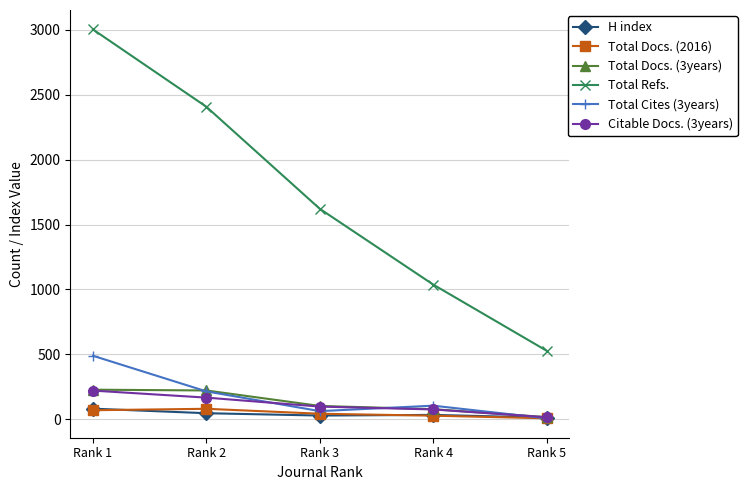

True or false: Total Docs. (3years) and Total Refs. cross at least once.

False